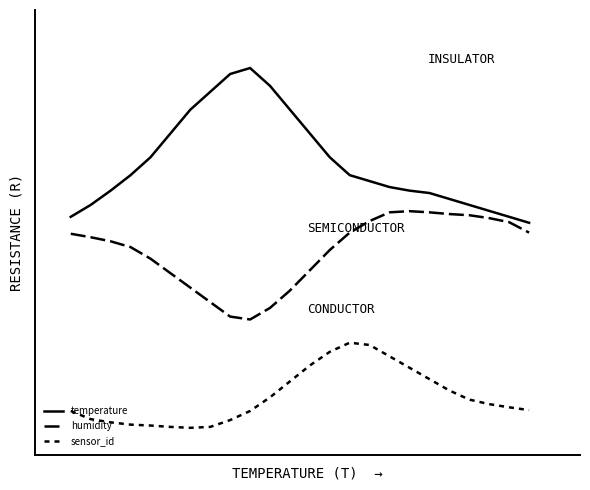

Is this an area chart (filled region under the line)?

No